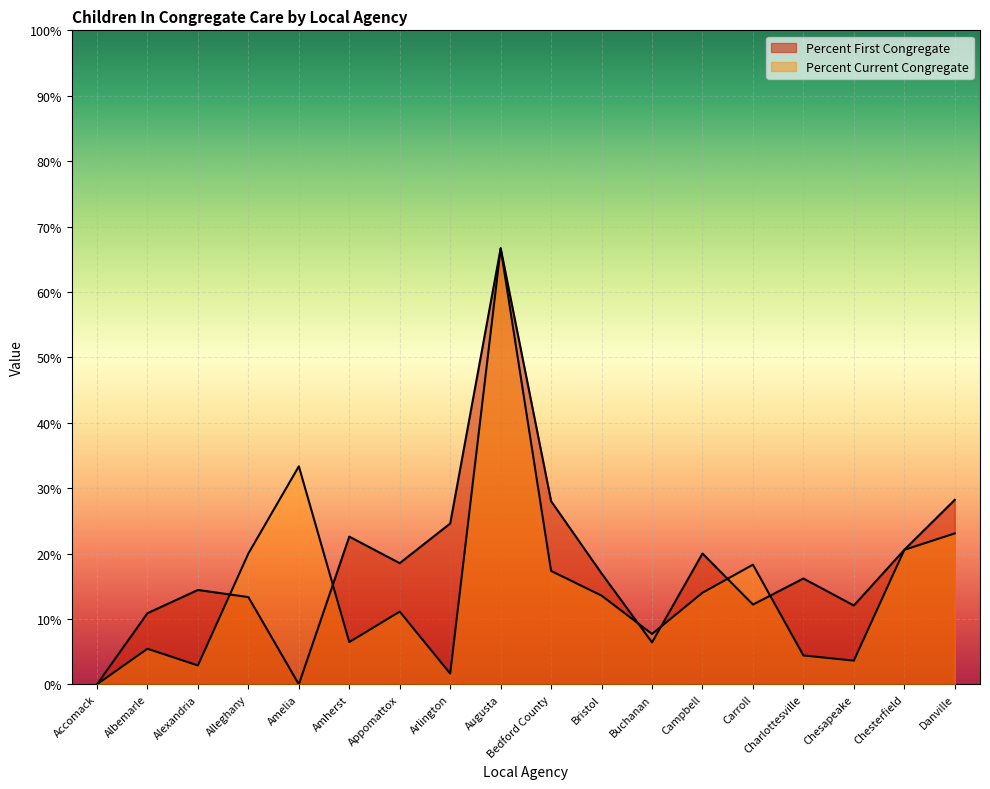

What position from the left is Alleghany?

4